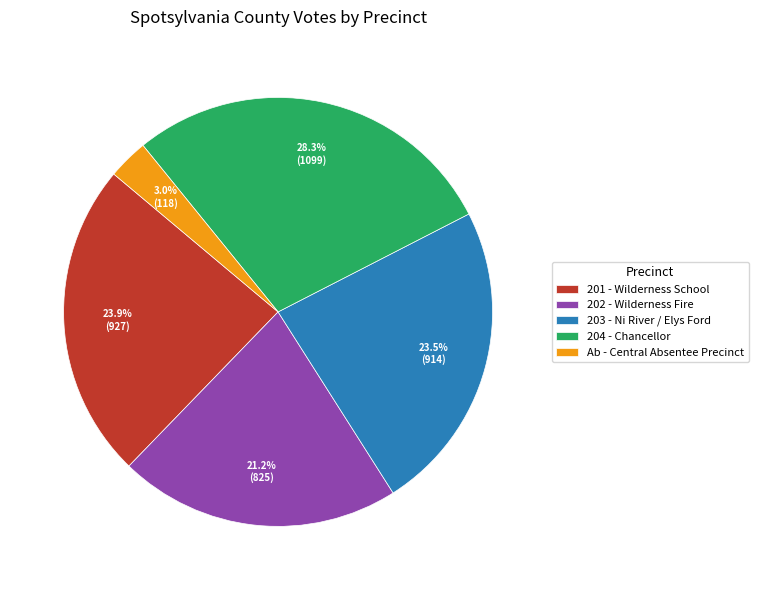

To the nearest percent, what is the average slice percentage?

20%